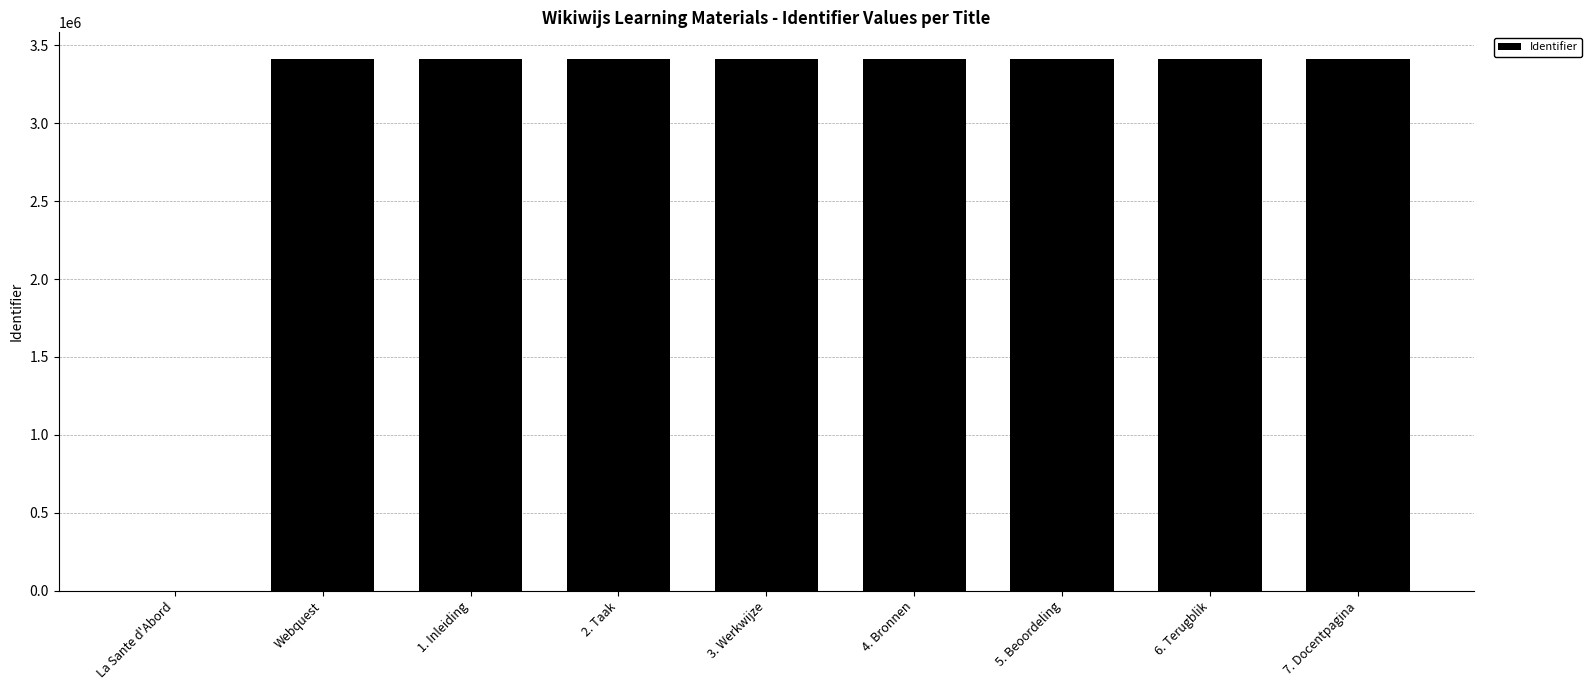

Where is the data nearest to the value 1706453?

Webquest